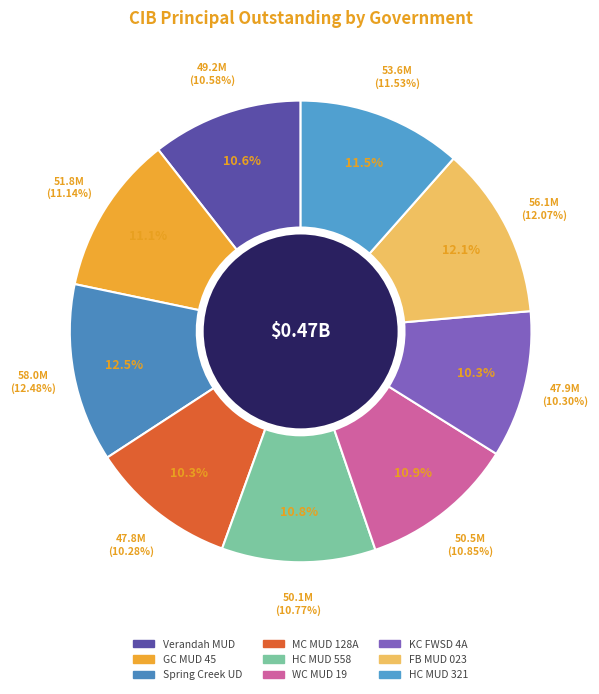

Between Kaufman County FWSD 4A and Verandah MUD, which is larger?

Verandah MUD